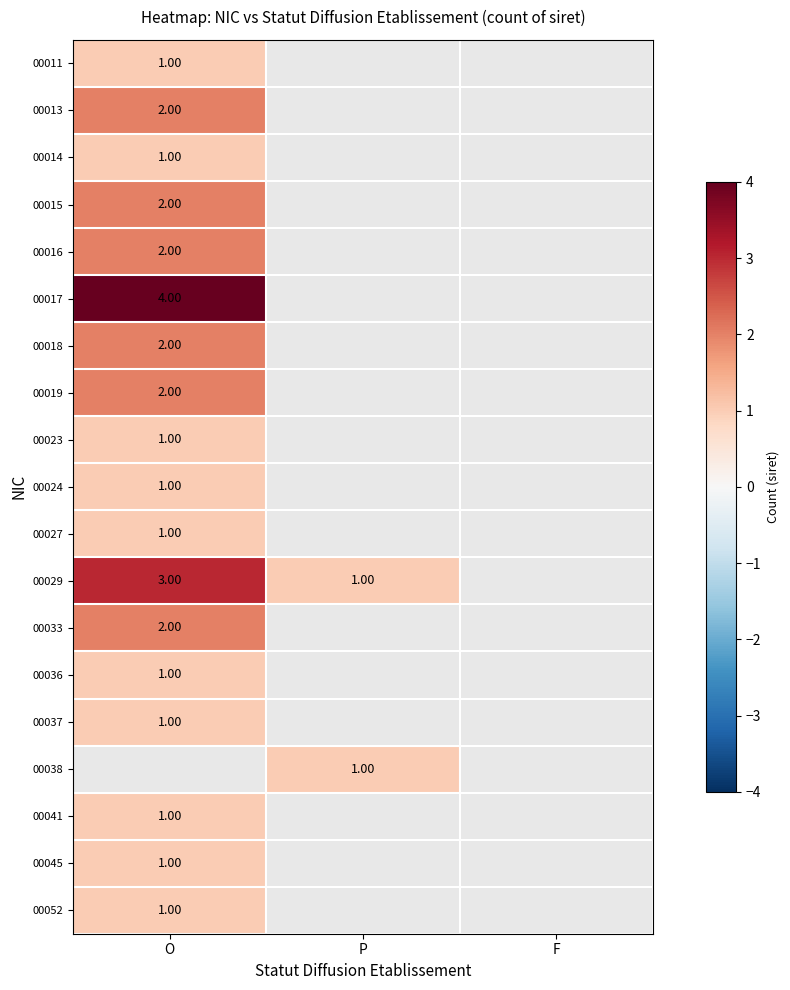

Which label corresponds to the largest value in the chart?

O